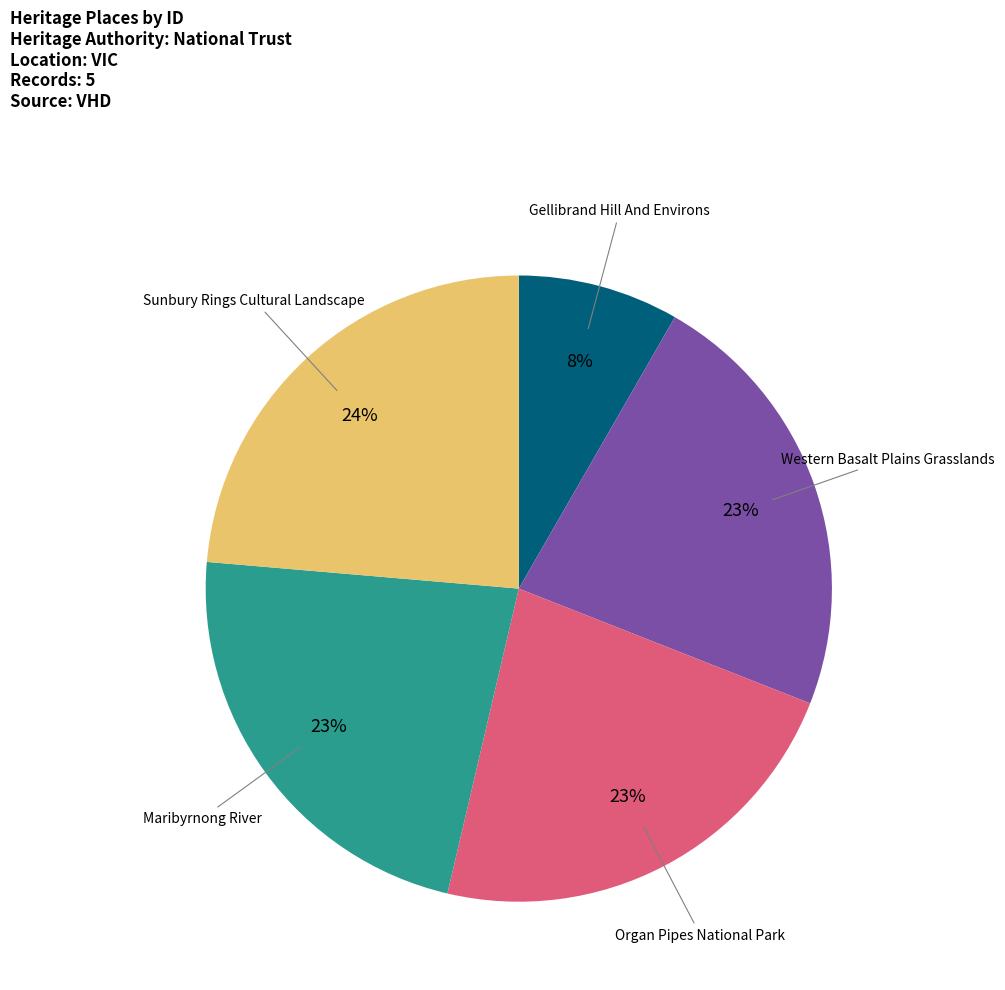

Is there any slice that represents more than half of the pie?

No